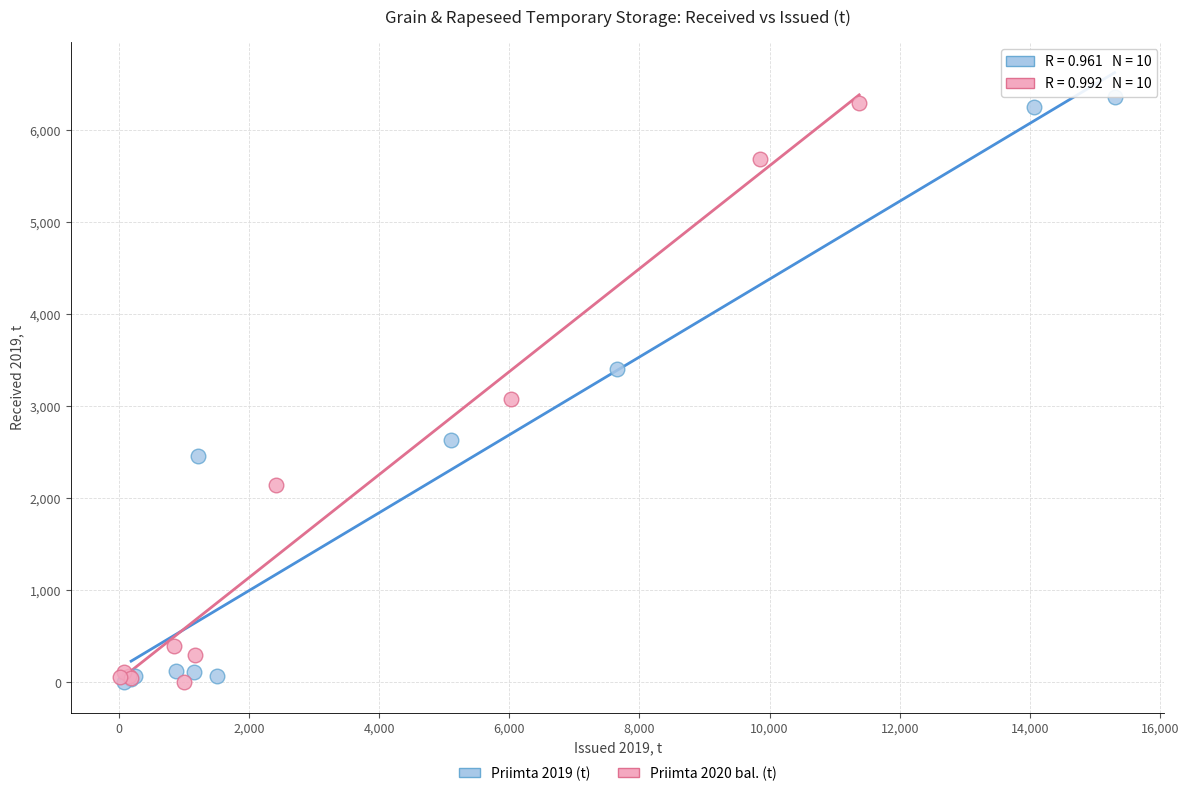

Which series has the widest spread of Y values?

Priimta 2019 (t)